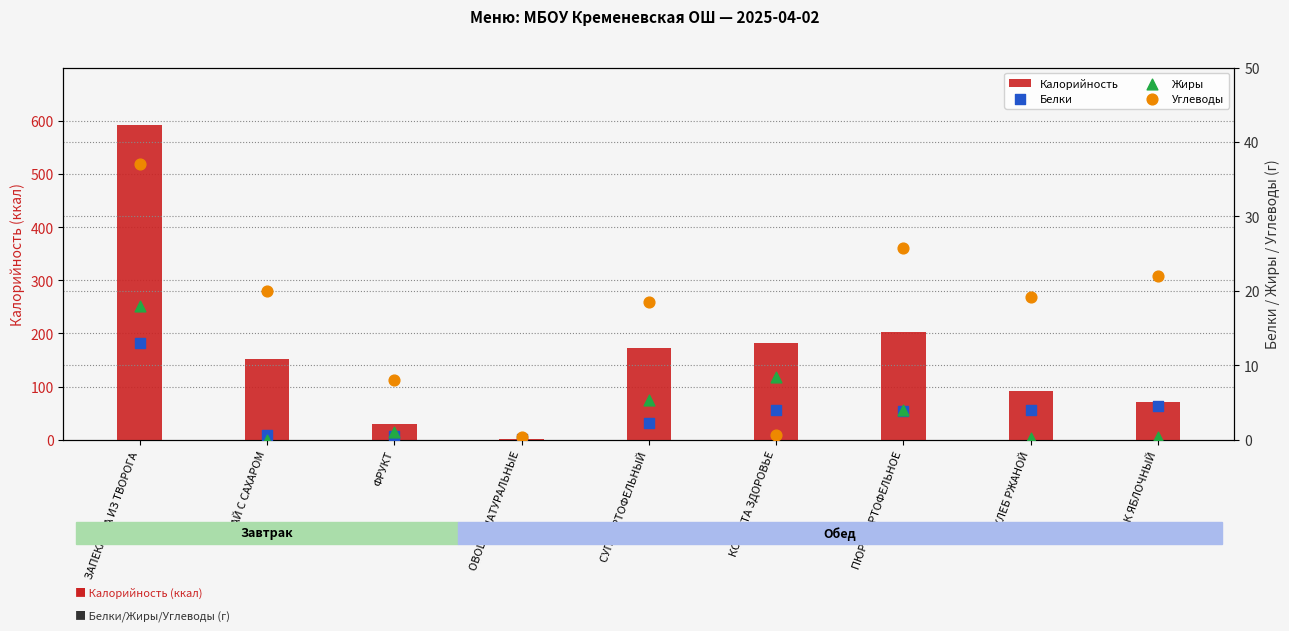

Which series reaches the maximum Y coordinate?

Калорийность